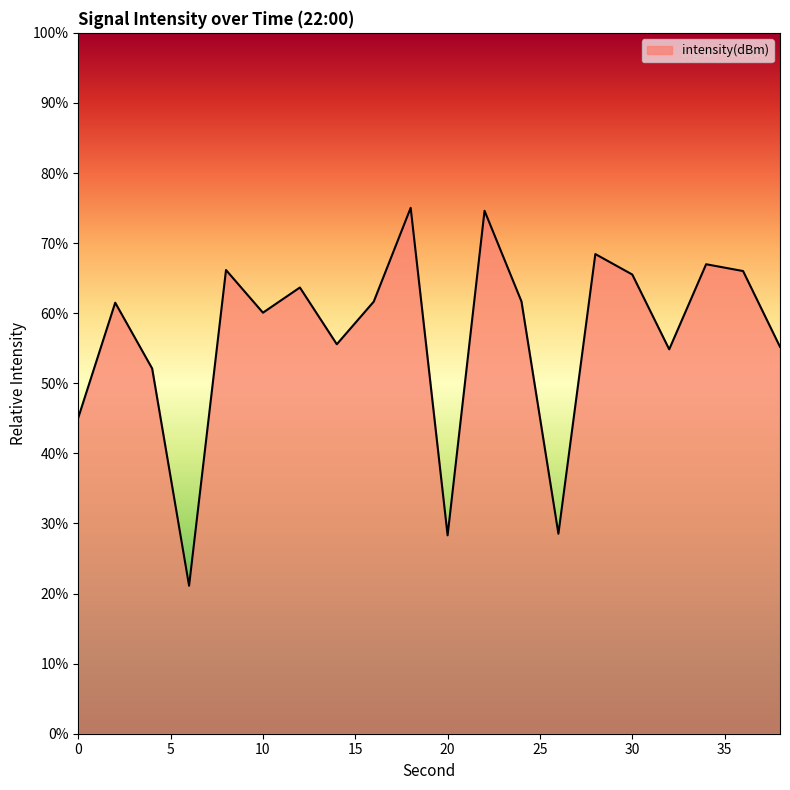

Rank the categories by value from highest to lowest.

18, 22, 28, 34, 8, 36, 30, 12, 24, 16, 2, 10, 14, 38, 32, 4, 0, 26, 20, 6